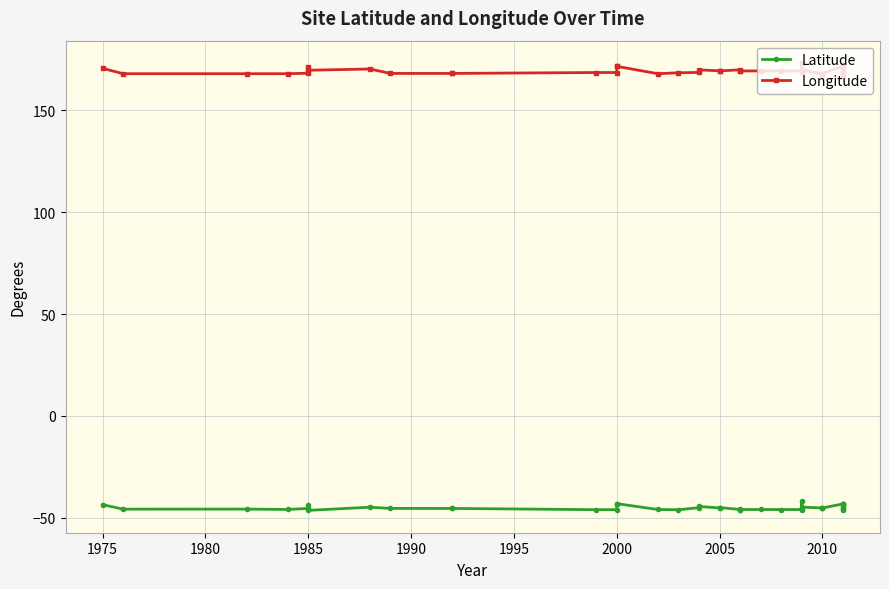

What is the lowest value of the Longitude series?

166.9